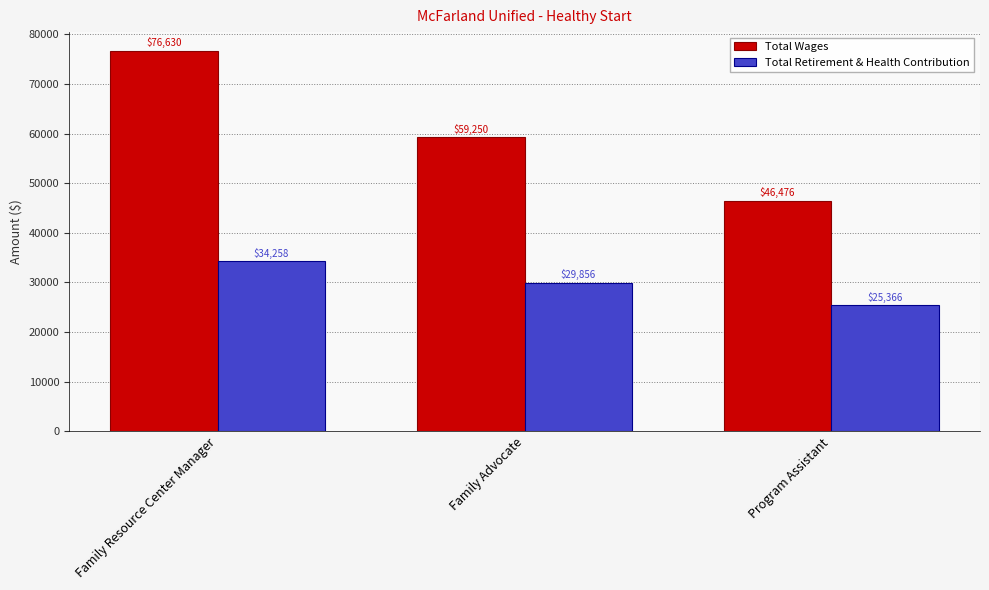

At which label does Total Wages first exceed 59250?

Family Resource Center Manager